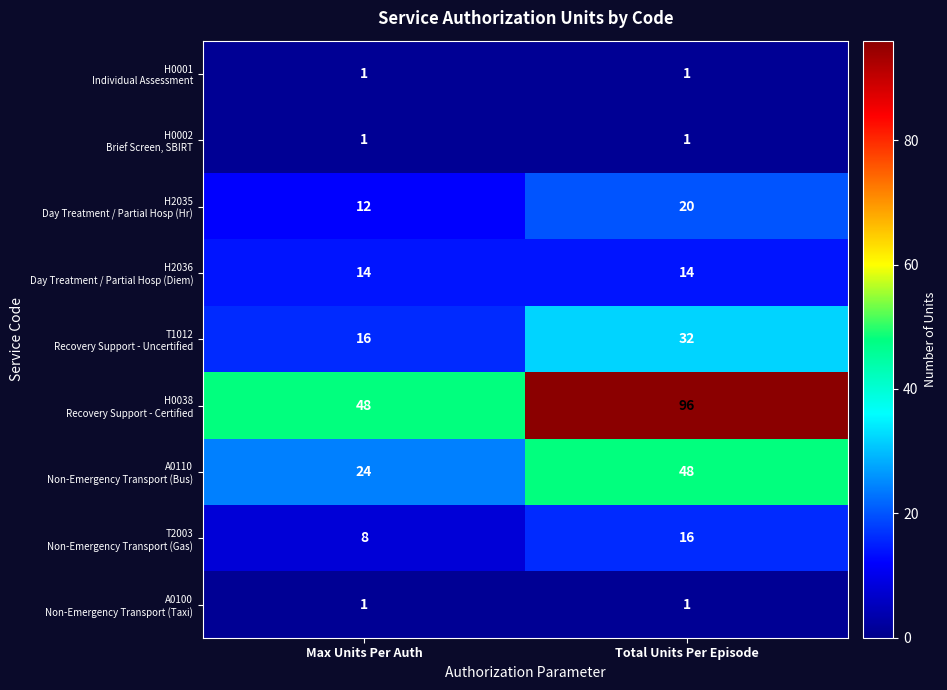

At which category is the sum across all series the highest?

Total Units Per Episode